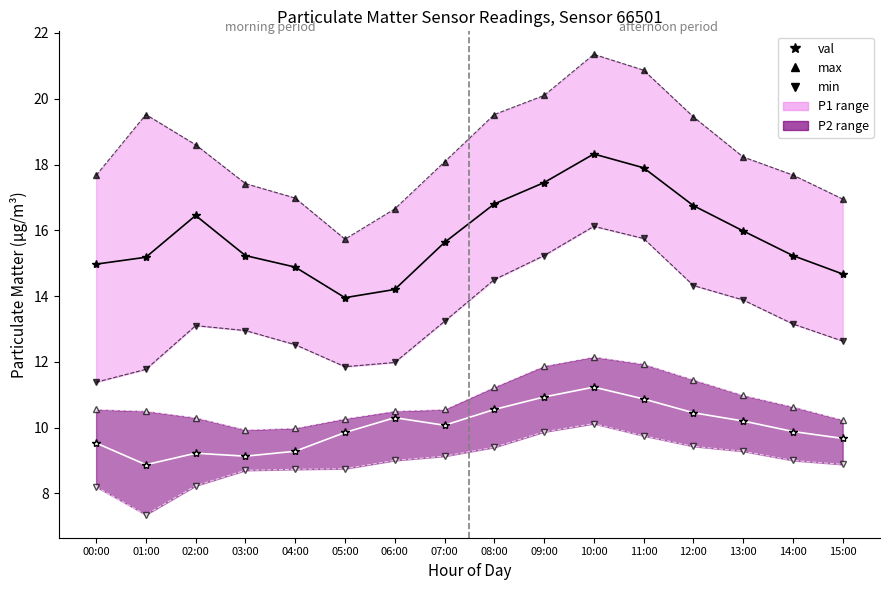

Is it true that P2 max equals 11.2 at 08:00?

True